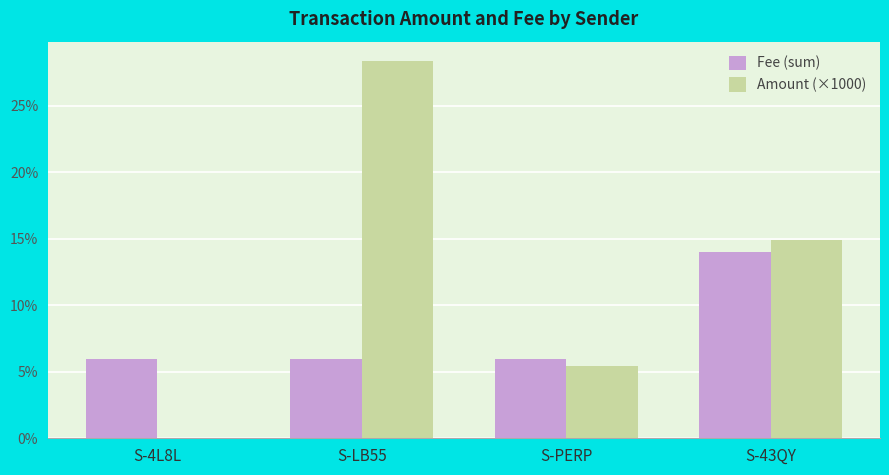

The Fee (sum) series shows 1.9 at S-LB55. True or false?

False